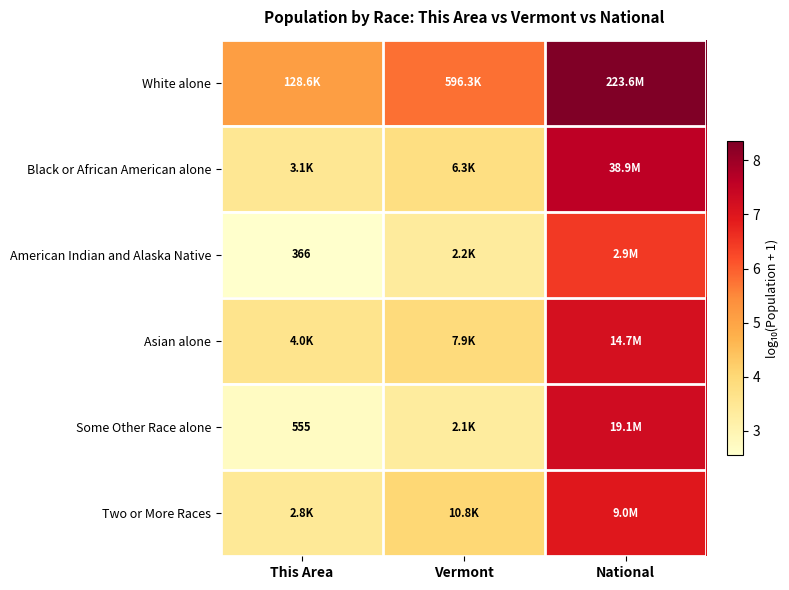

Which category has the lowest value in the Two or More Races series?

This Area